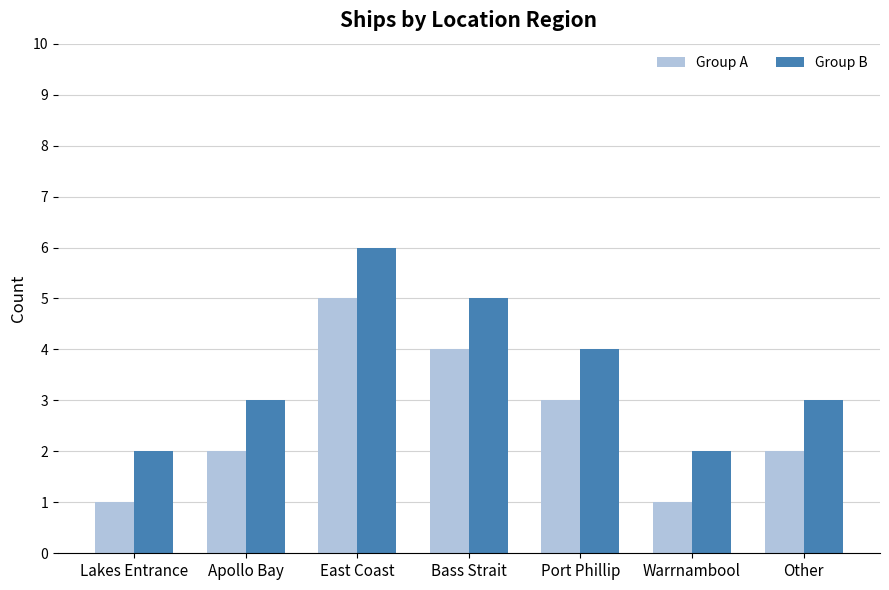

How many categories are shown in the chart?

7